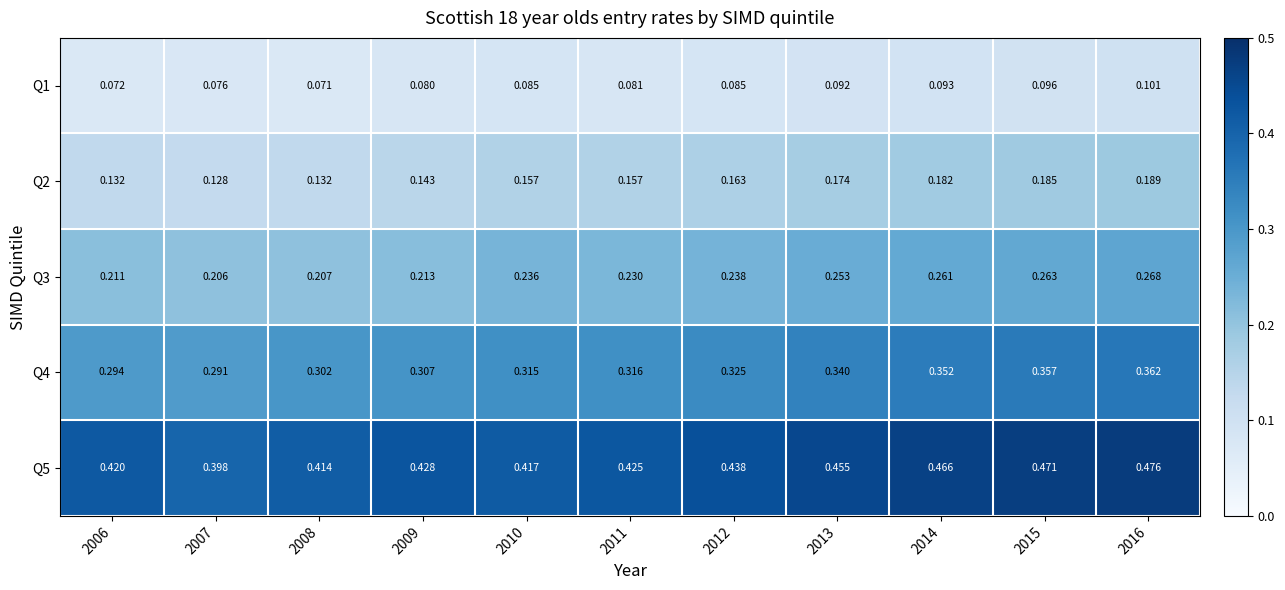

What is the total value across all series at 2006?

1.1